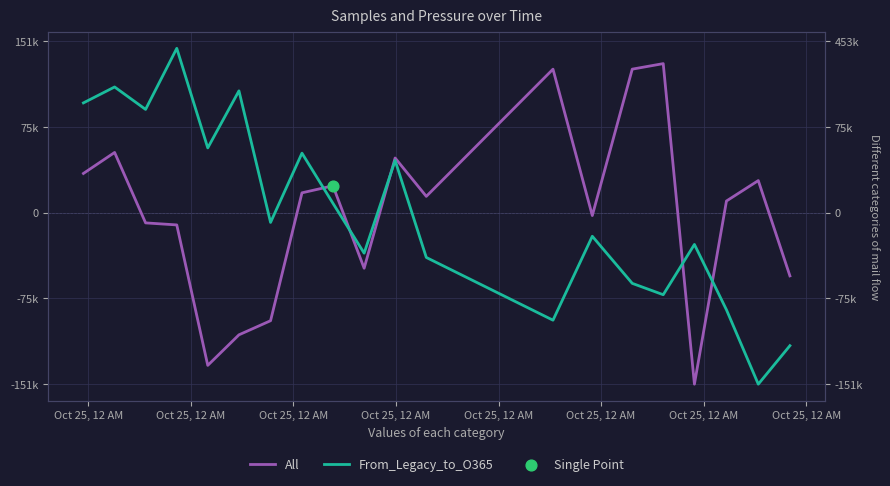

Which series has the widest spread of Y values?

From_Legacy_to_O365